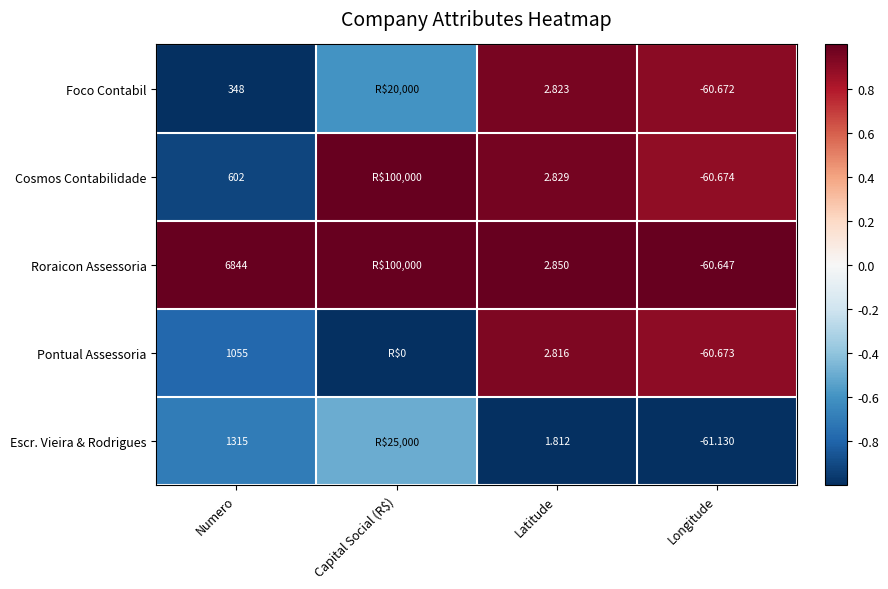

The value of Roraicon Assessoria at Longitude is 1.7. True or false?

False